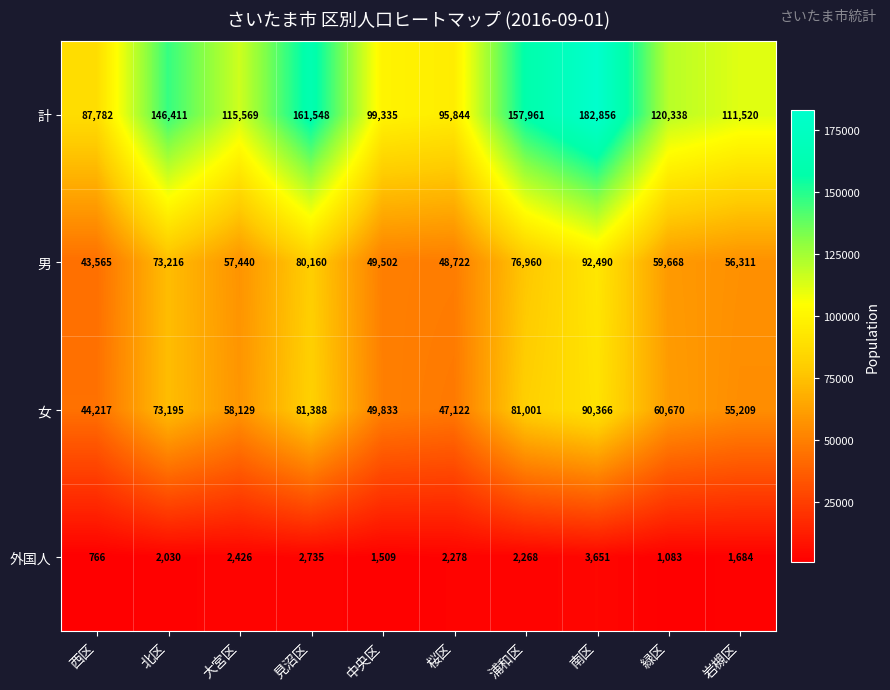

What is the difference between the highest and lowest values at 南区?

179205